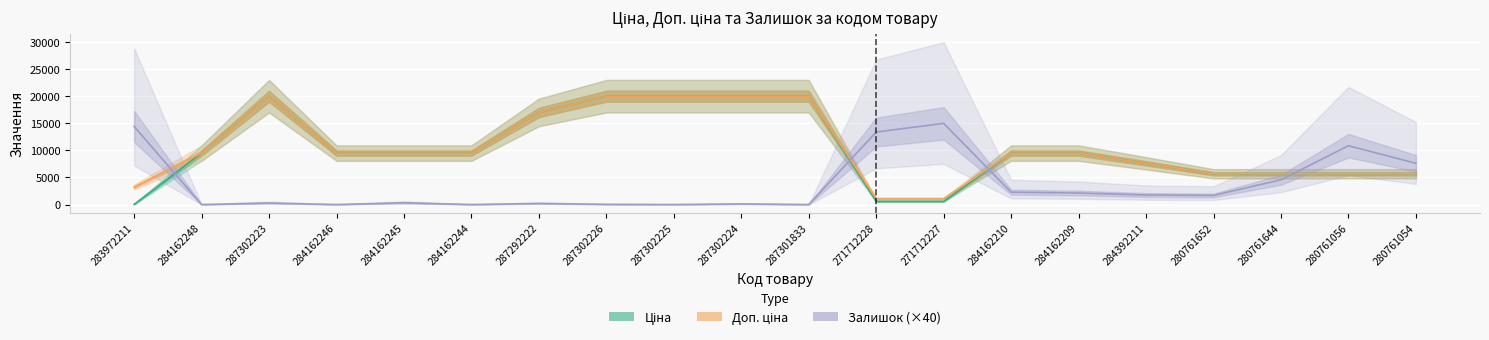

True or false: Ціна and Доп. ціна cross at least once.

False